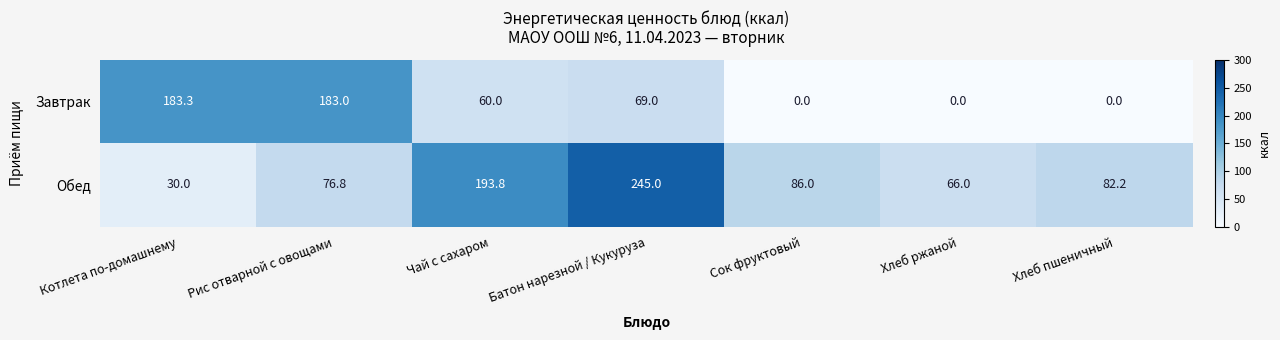

Where is Обед nearest to the value 137?

Сок фруктовый